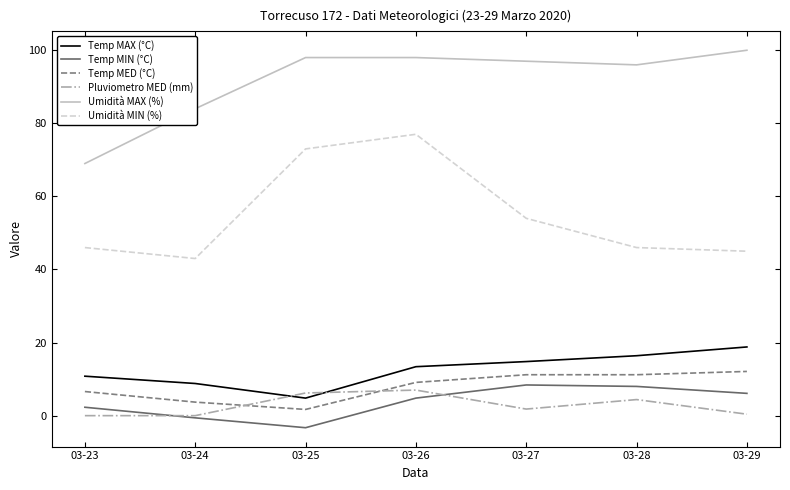

The value of Umidità MIN (%) at 03-29 is 45.0. True or false?

True